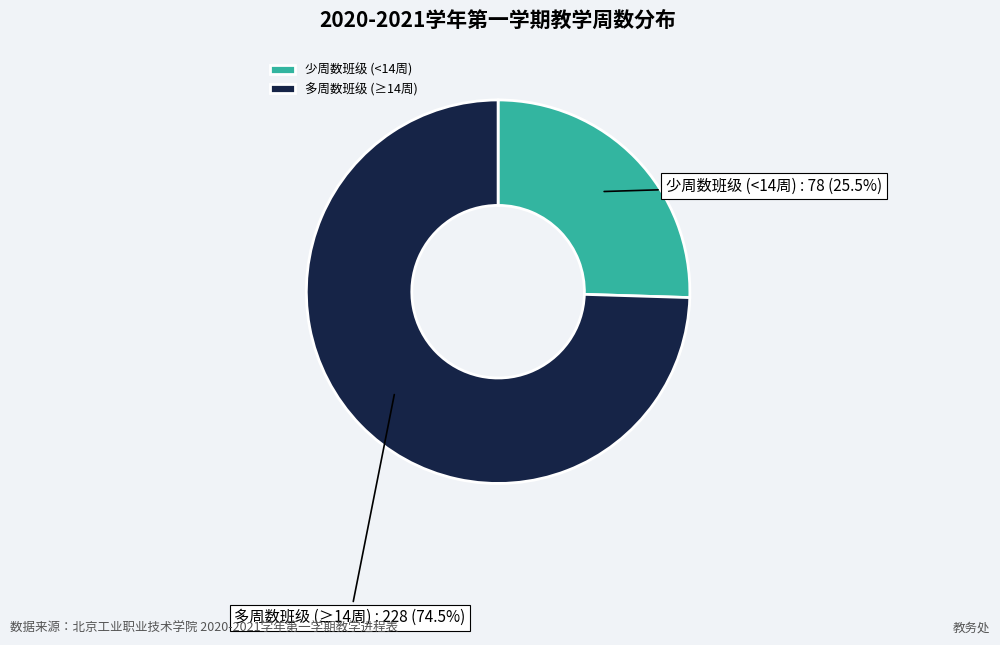

What percentage do 少周数班级 (<14周) and 多周数班级 (≥14周) together represent?

100.0%